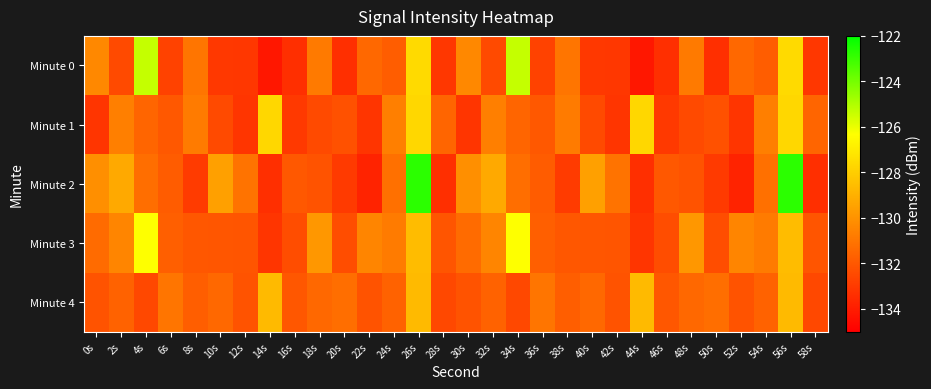

Which has a higher value, 20s or 12s?

12s